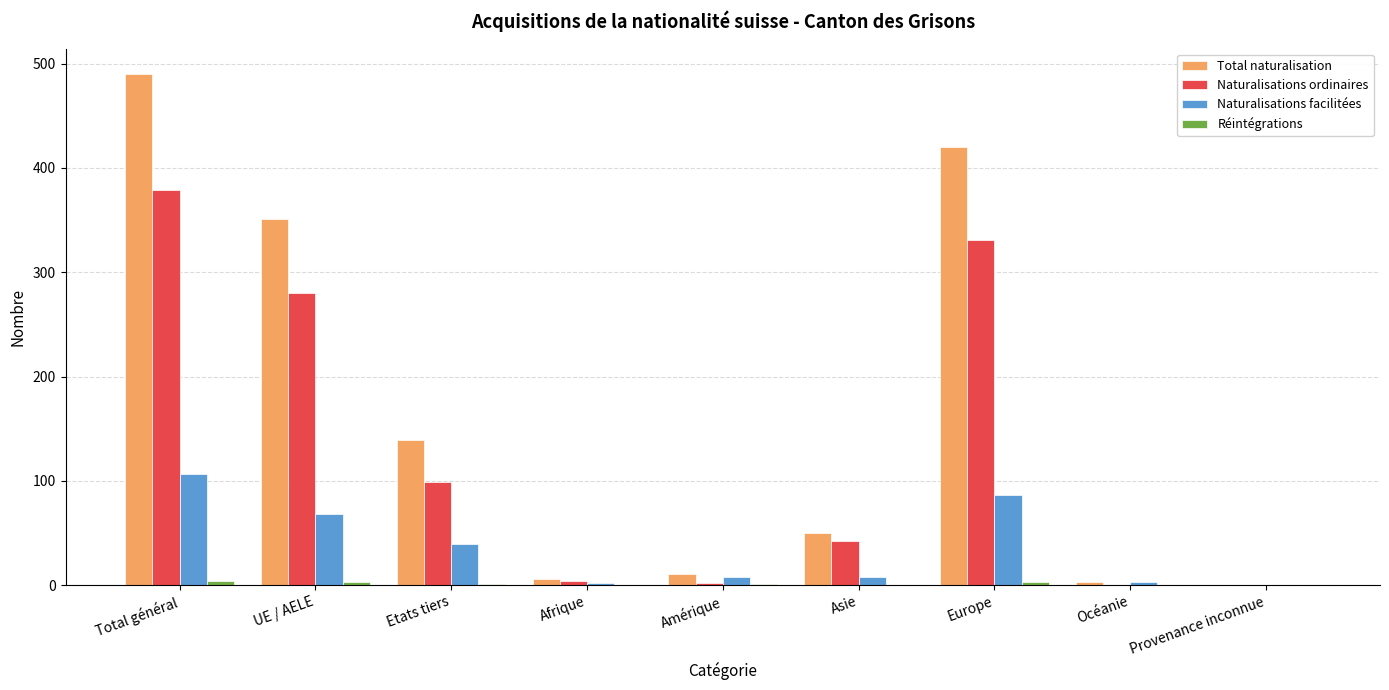

The value of Total naturalisation at Europe is 420. True or false?

True